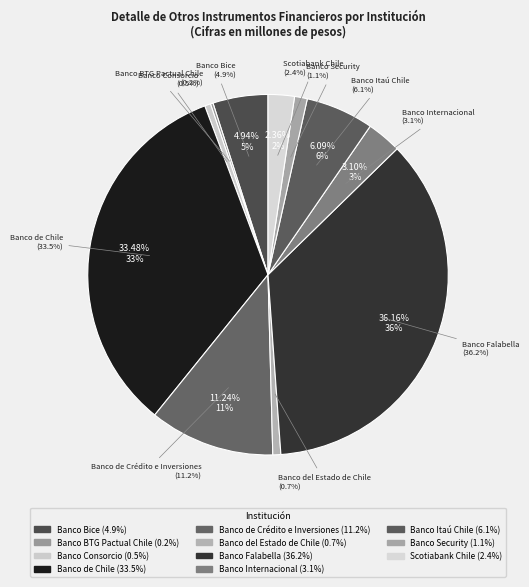

Which has a higher value, Banco Itaú Chile or Banco Security?

Banco Itaú Chile